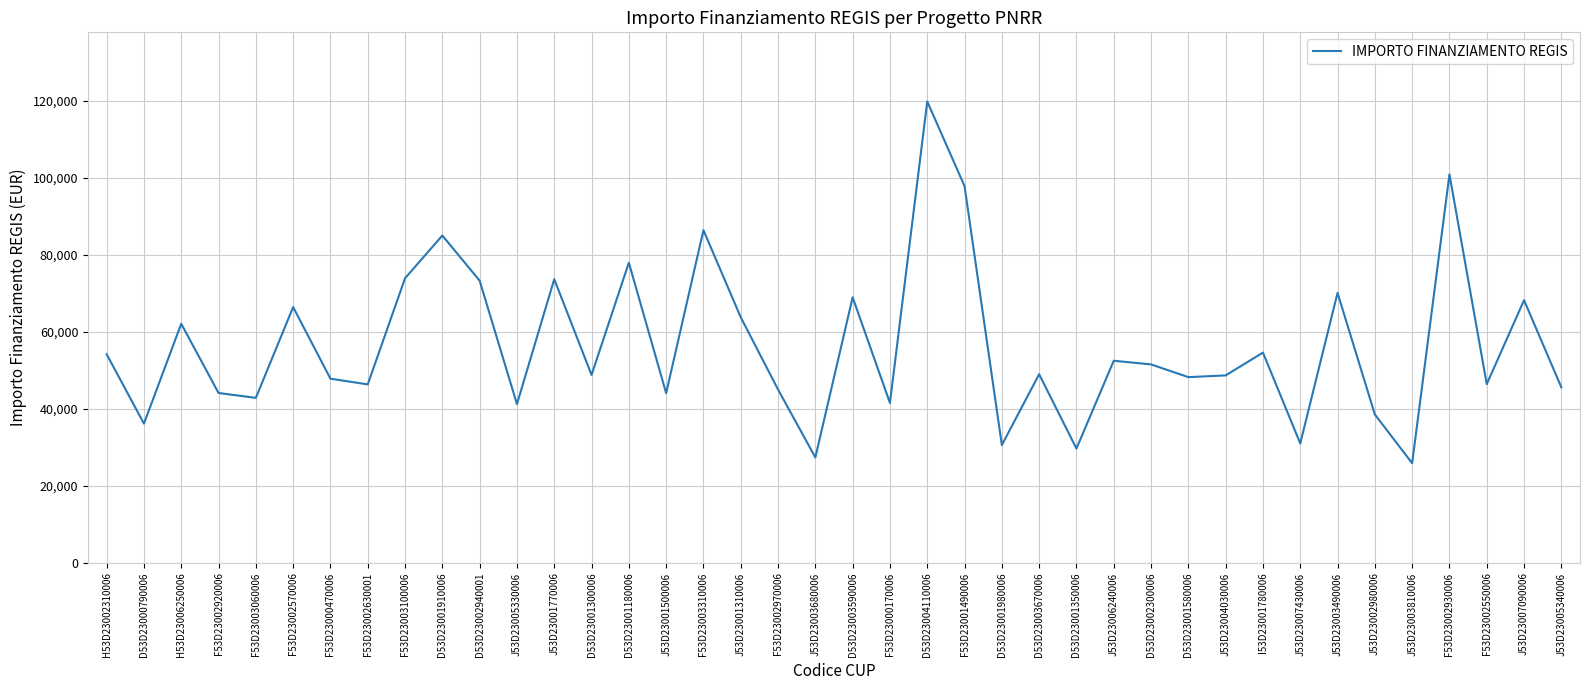

What is the difference between the maximum and minimum values?

93941.0